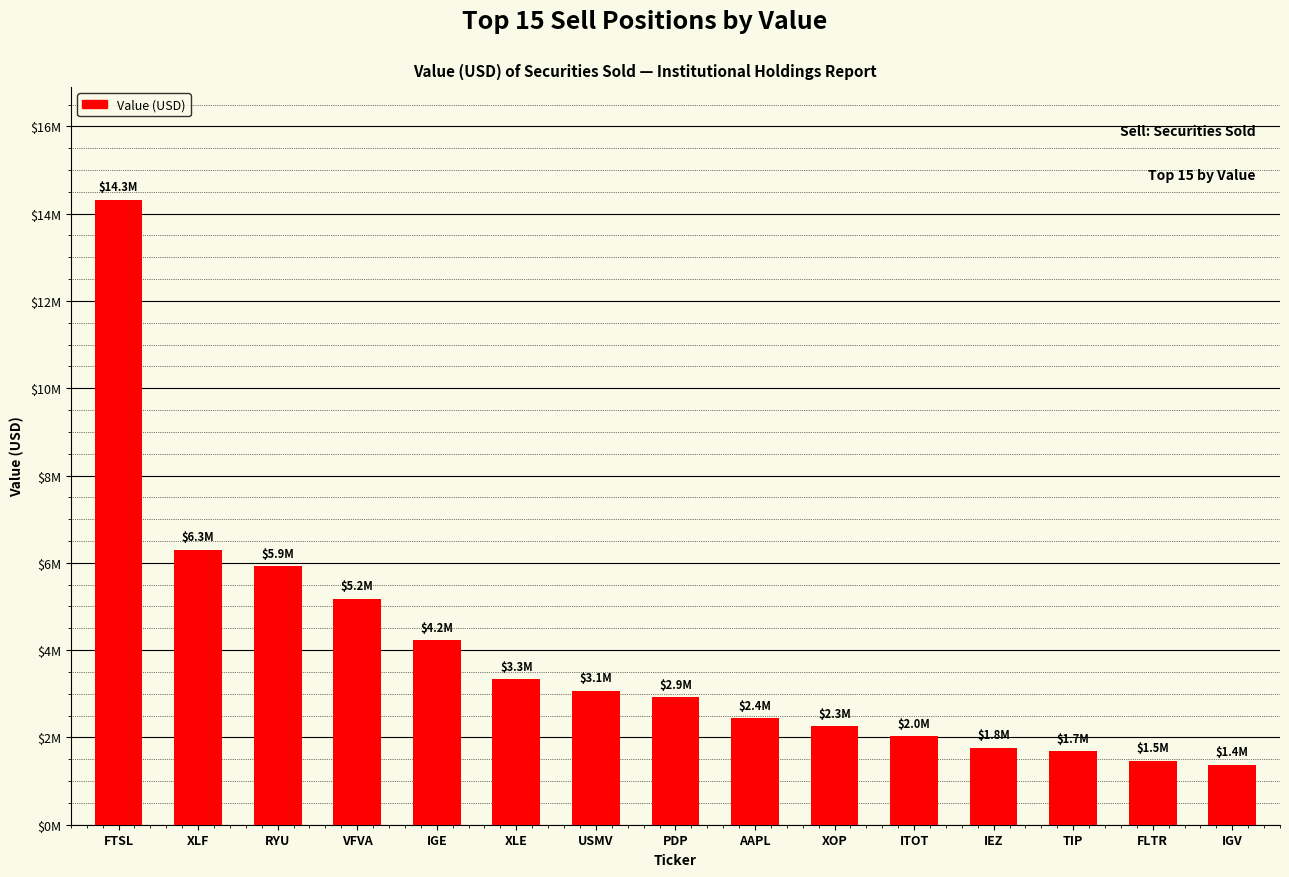

Does the chart contain any negative values?

No